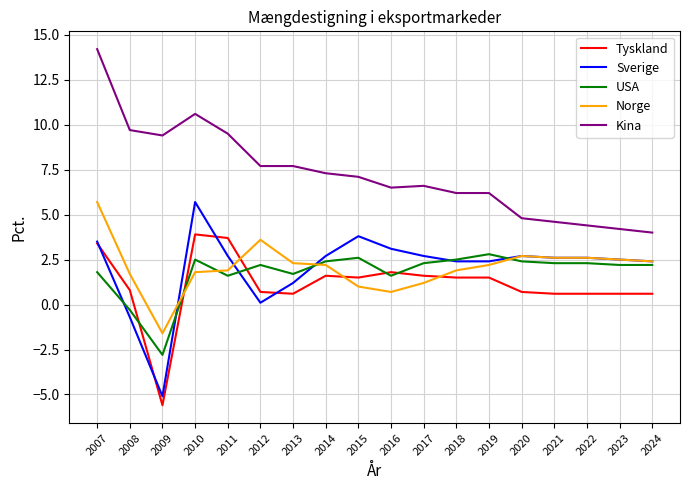

Which series changed the most between 2019 and 2024?

Kina